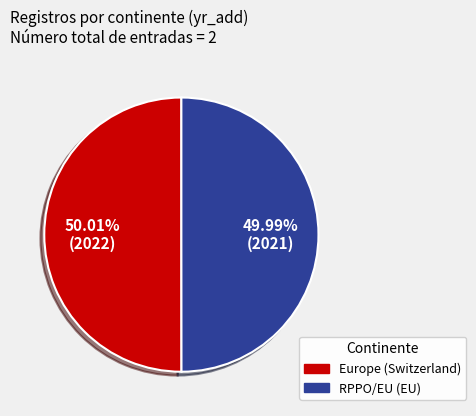

To the nearest percent, what portion does RPPO/EU (EU) represent?

50%